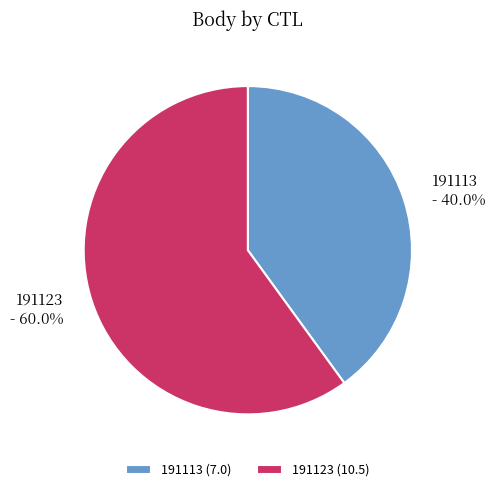

What is the total percentage of 191123 and 191113?

100.0%